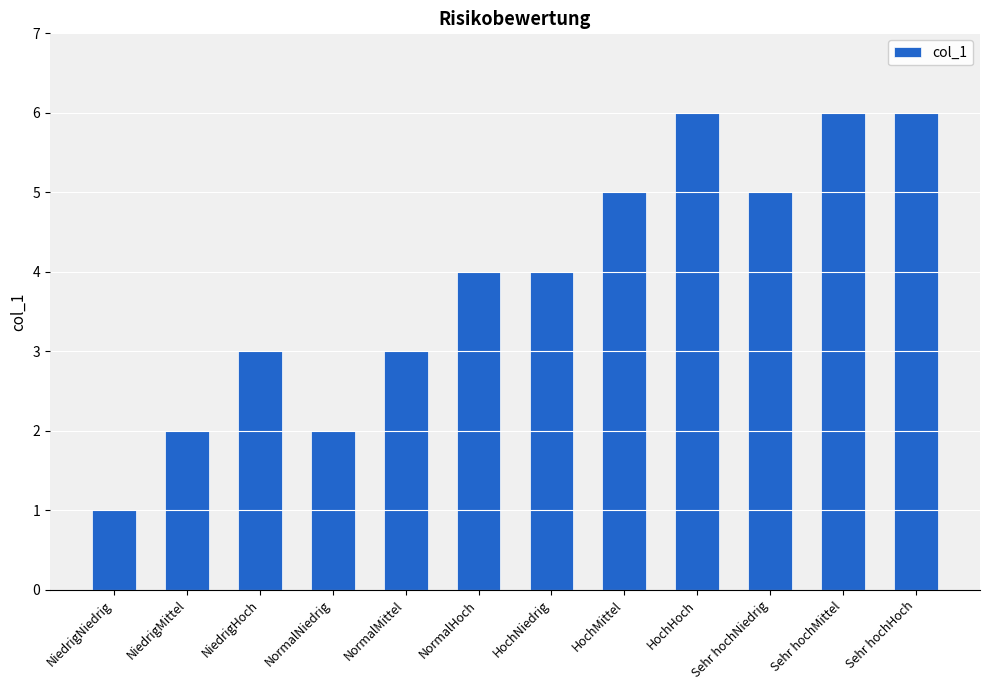

True or false: the data shows 7 at HochNiedrig.

False